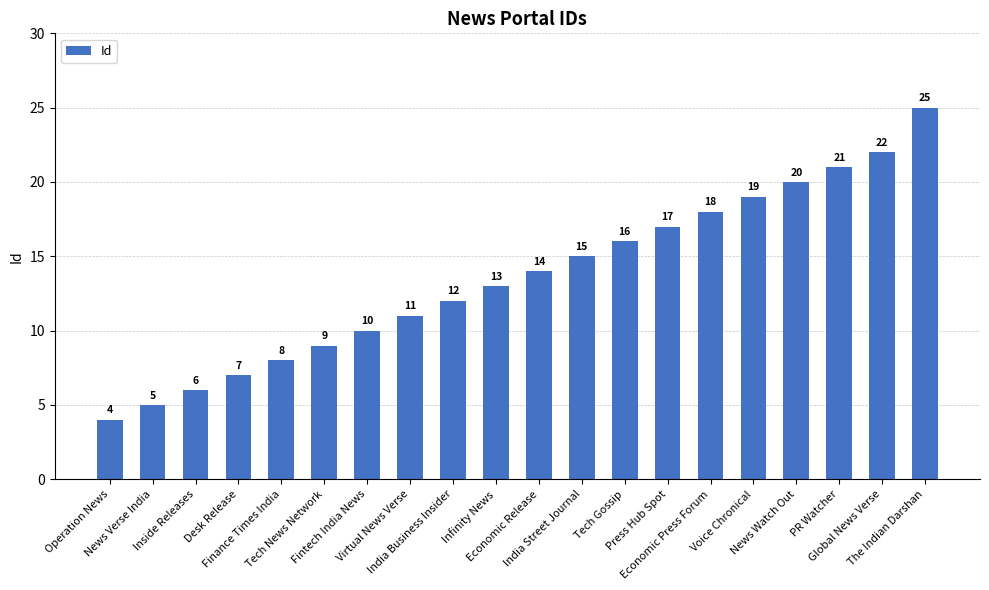

List the labels in order of value, largest first.

The Indian Darshan, Global News Verse, PR Watcher, News Watch Out, Voice Chronical, Economic Press Forum, Press Hub Spot, Tech Gossip, India Street Journal, Economic Release, Infinity News, India Business Insider, Virtual News Verse, Fintech India News, Tech News Network, Finance Times India, Desk Release, Inside Releases, News Verse India, Operation News